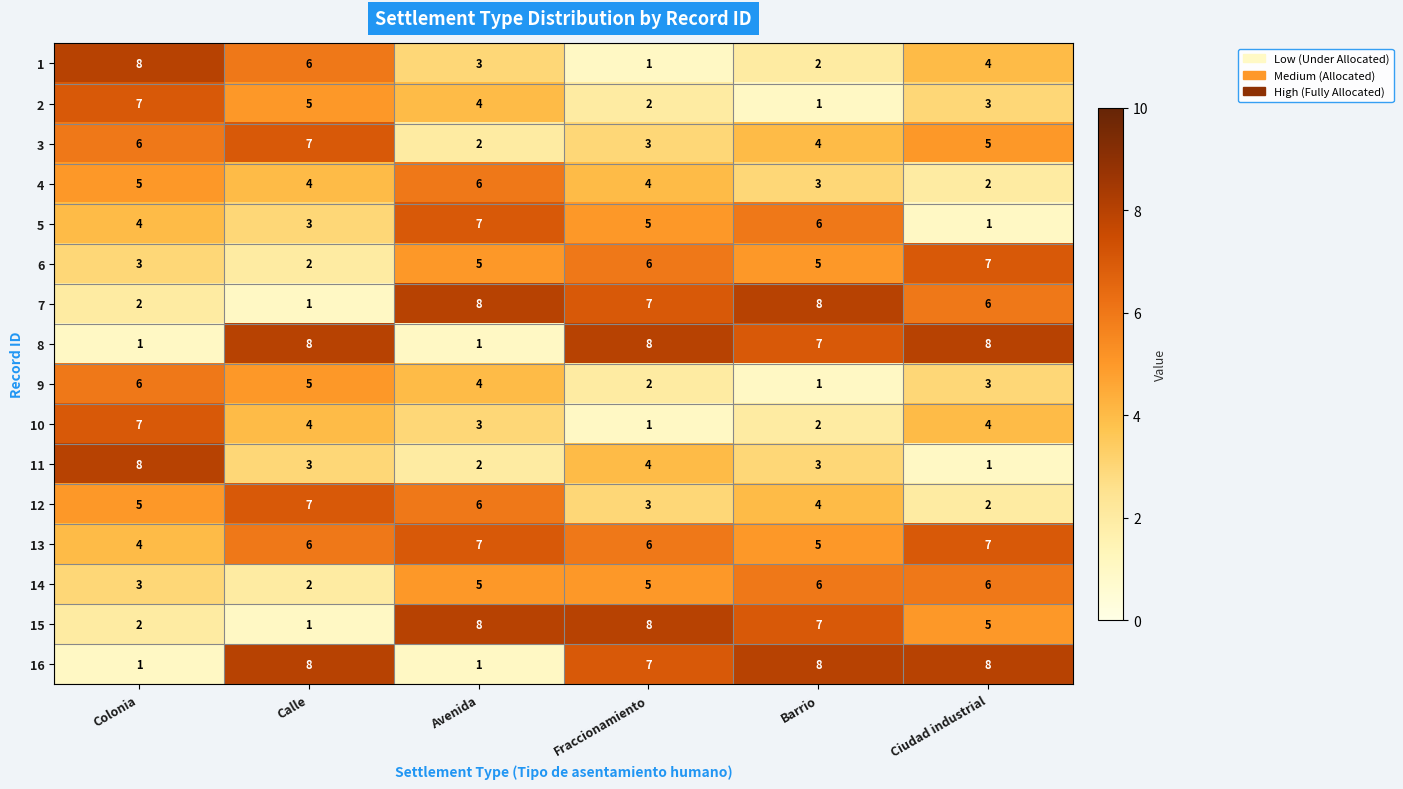

Rank the categories by 3 value from lowest to highest.

Avenida, Fraccionamiento, Barrio, Ciudad industrial, Colonia, Calle